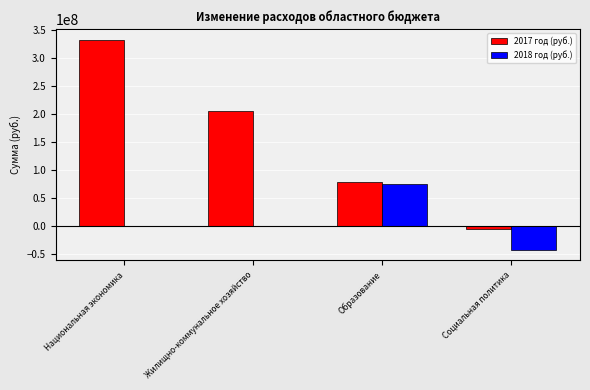

What are all the series names shown in the legend?

2017 год (руб.), 2018 год (руб.)